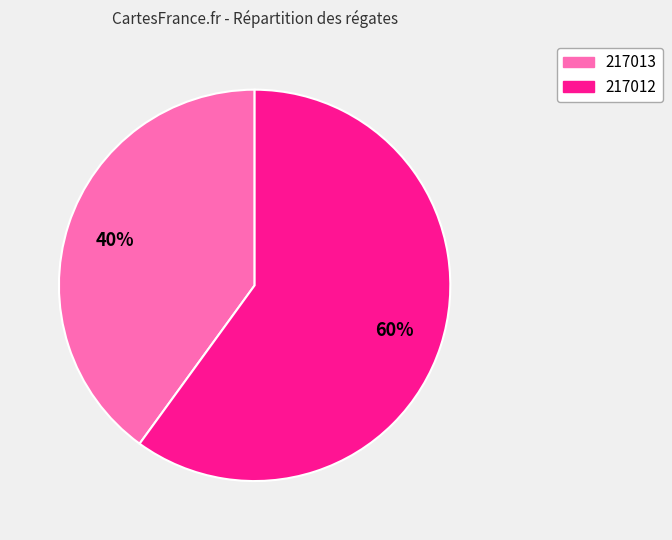

How many slices are in this pie chart?

2